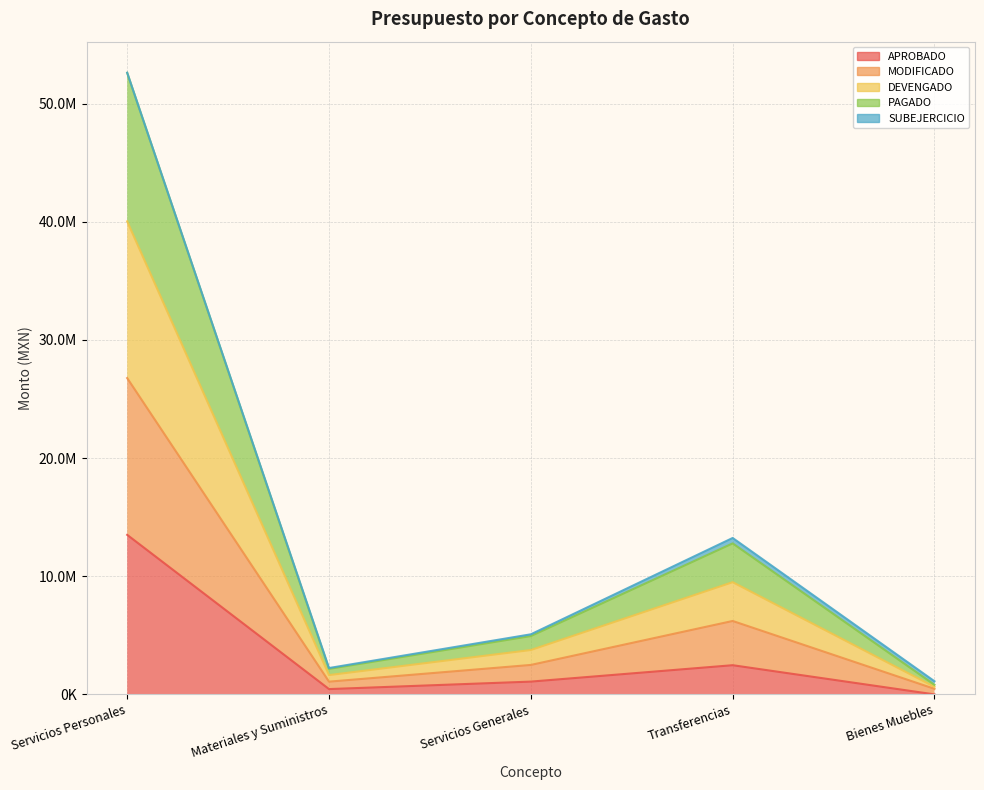

How many interior local peaks does the DEVENGADO series have?

1